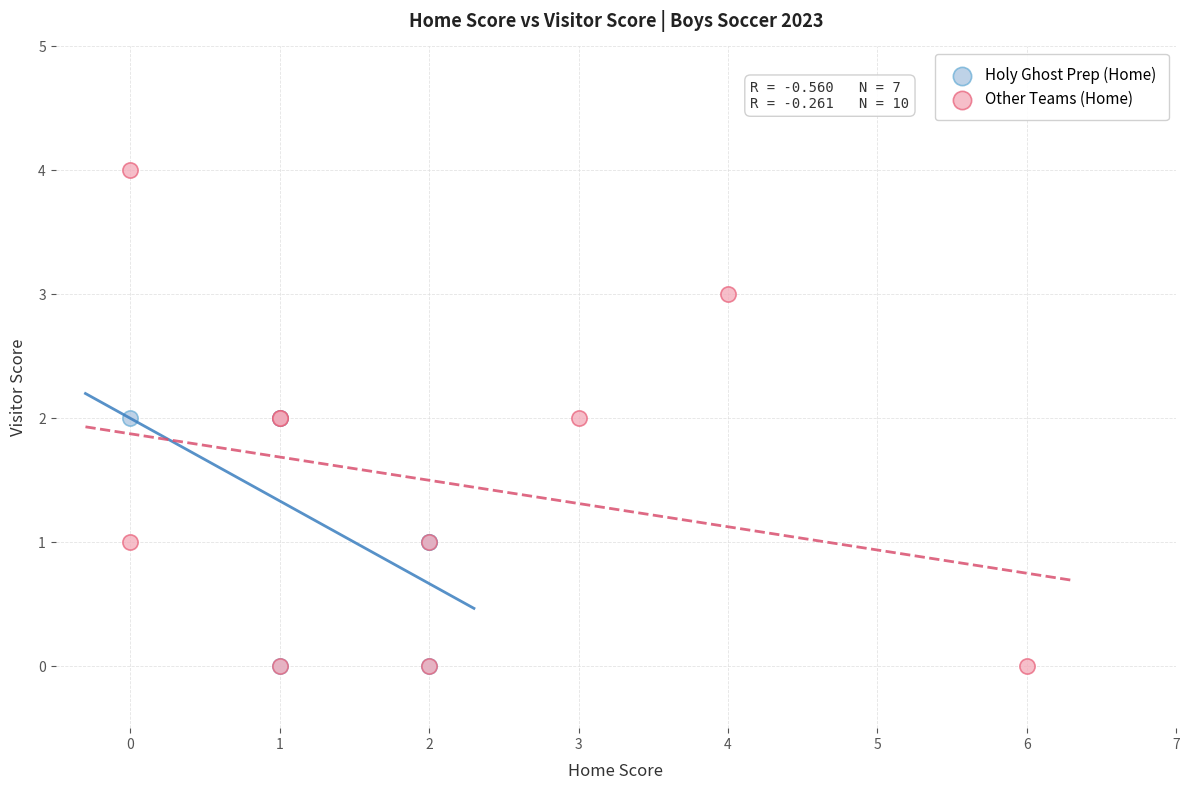

Which series contains the highest Y value?

Other Teams (Home)